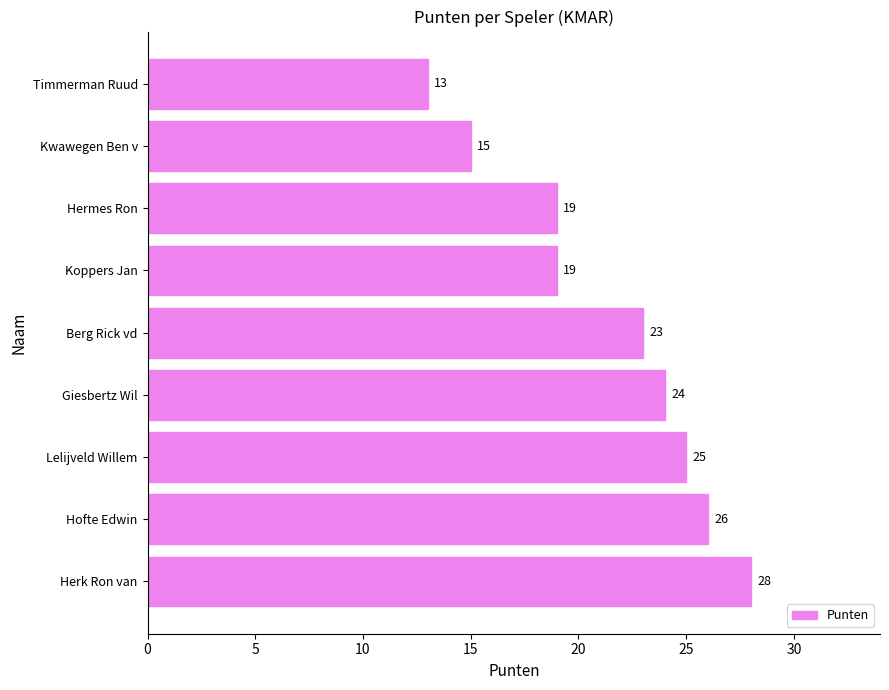

The chart shows a value of 8 at Hermes Ron. True or false?

False